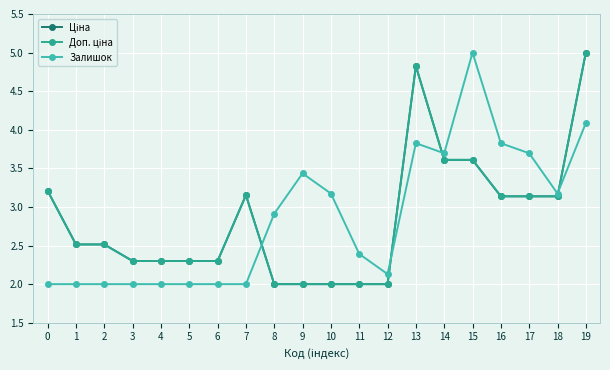

The value of Доп. ціна at 3 is 3.9. True or false?

False